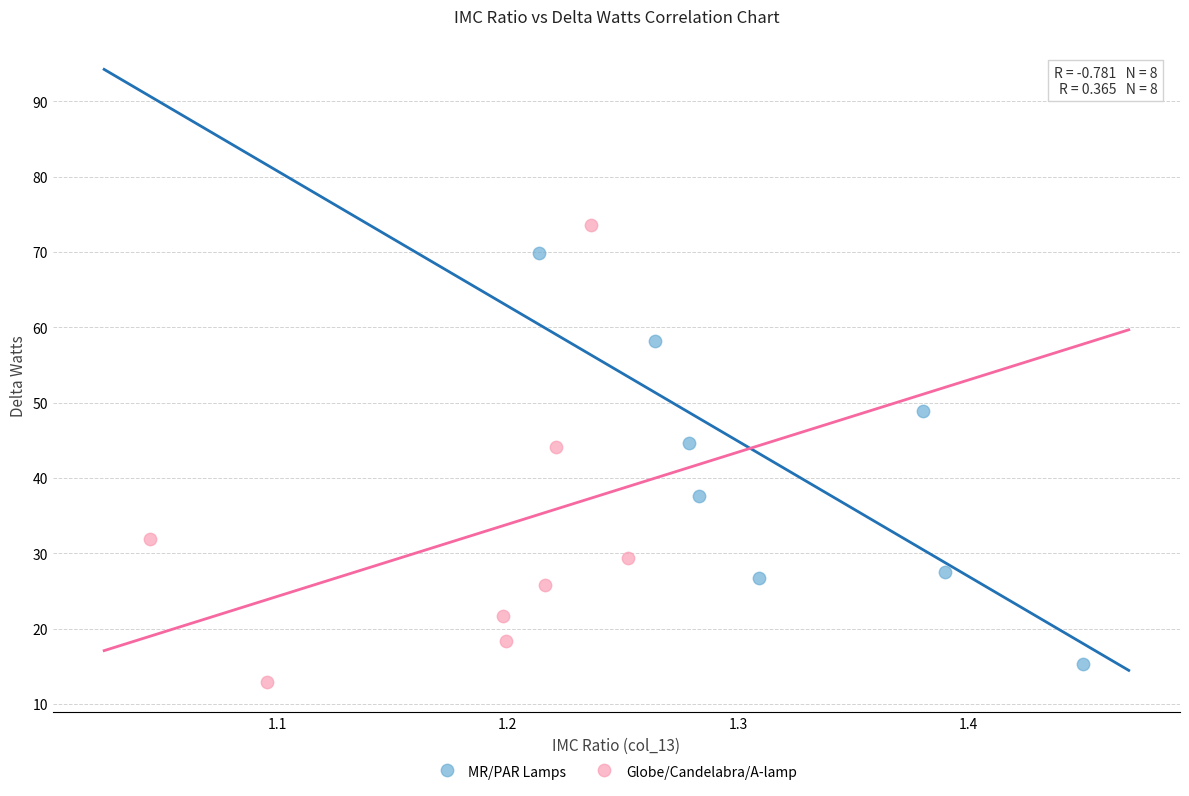

What are all the series names shown in the legend?

MR/PAR Lamps, Globe/Candelabra/A-lamp